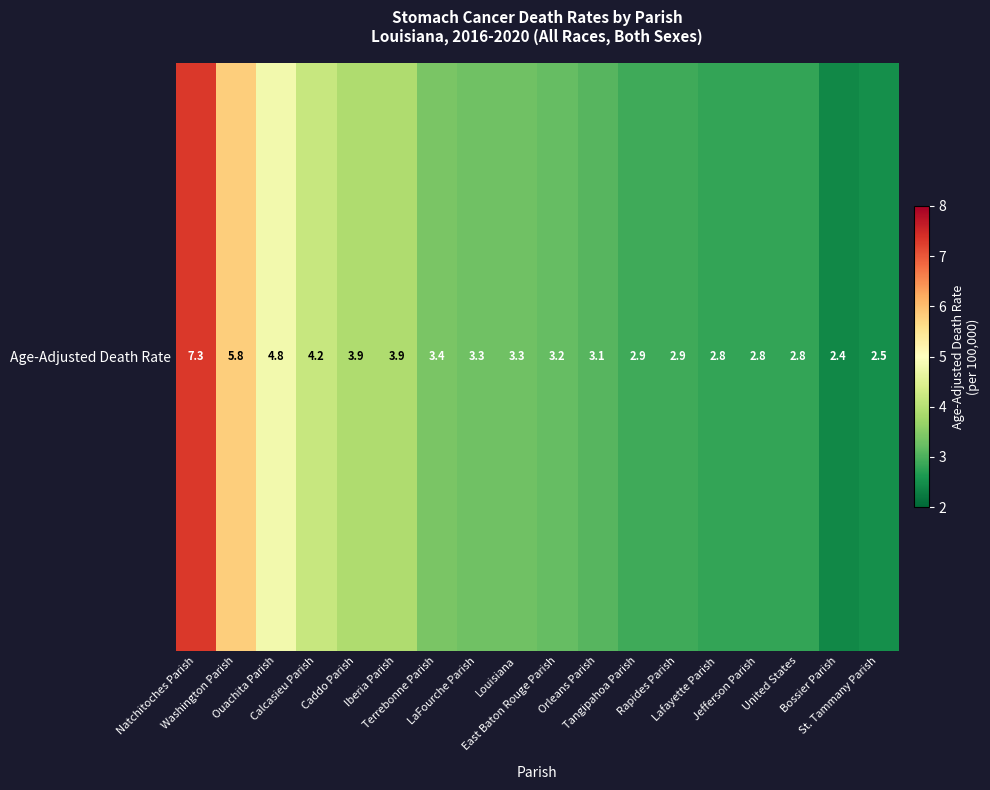

What is the difference between the maximum and minimum values?

4.9